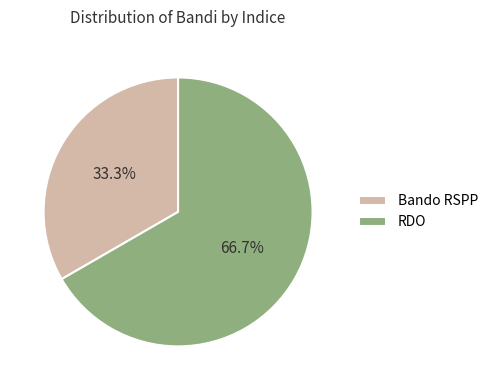

Rank the categories by value from highest to lowest.

RDO, Bando RSPP